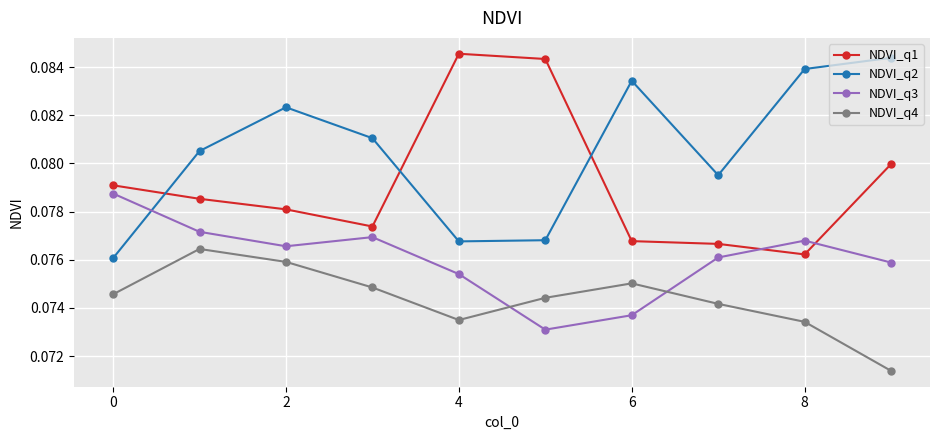

What is the sum of all NDVI_q3 values?

0.8